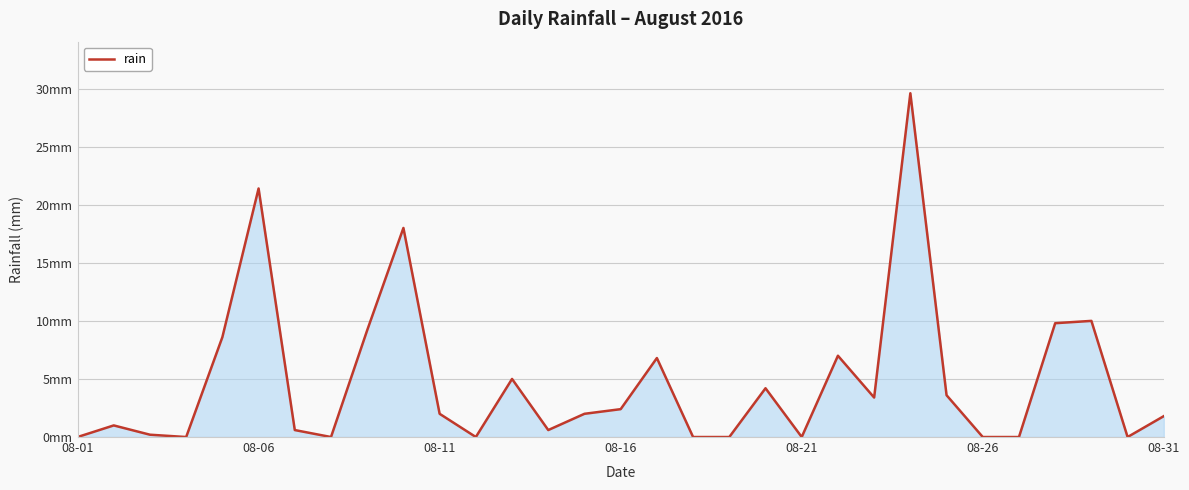

Does the chart have visible grid lines?

Yes